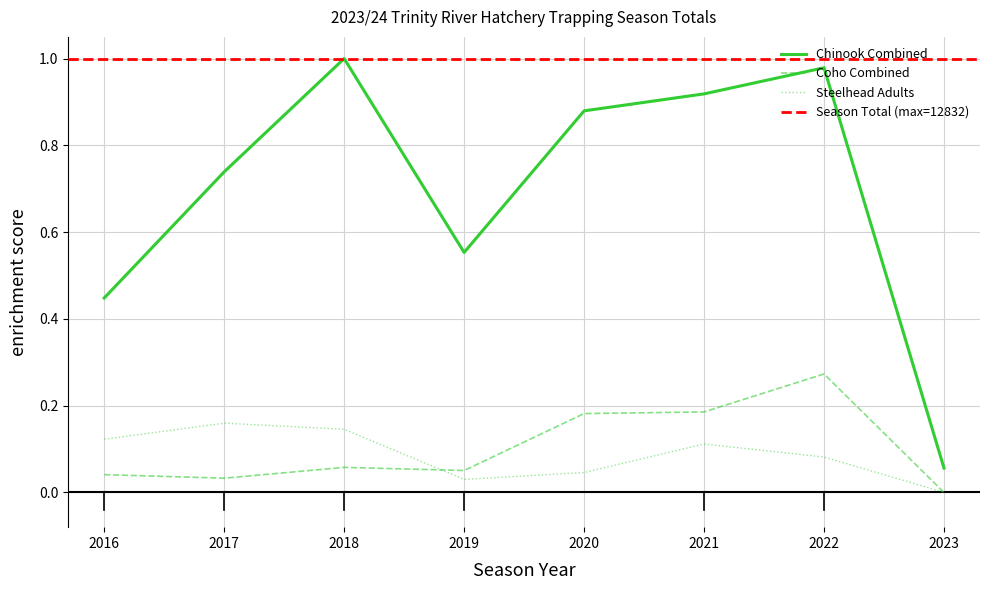

True or false: Season Total and Steelhead Adults intersect in this chart.

False